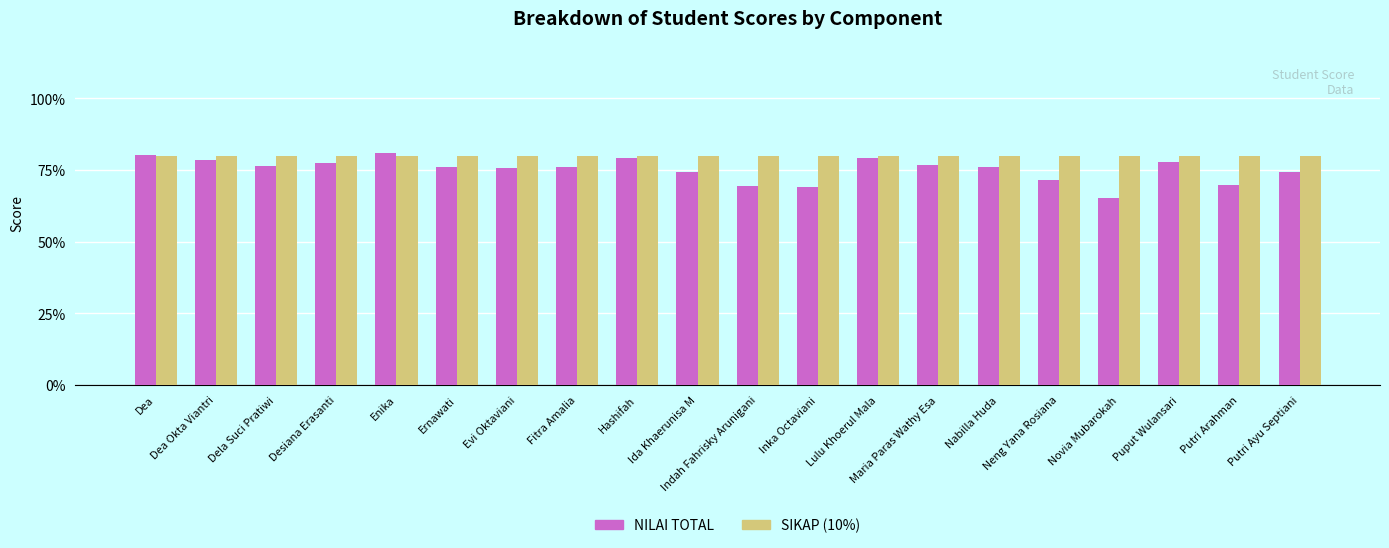

What is the difference between the NILAI TOTAL values at Ida Khaerunisa M and Lulu Khoerul Mala?

5.0